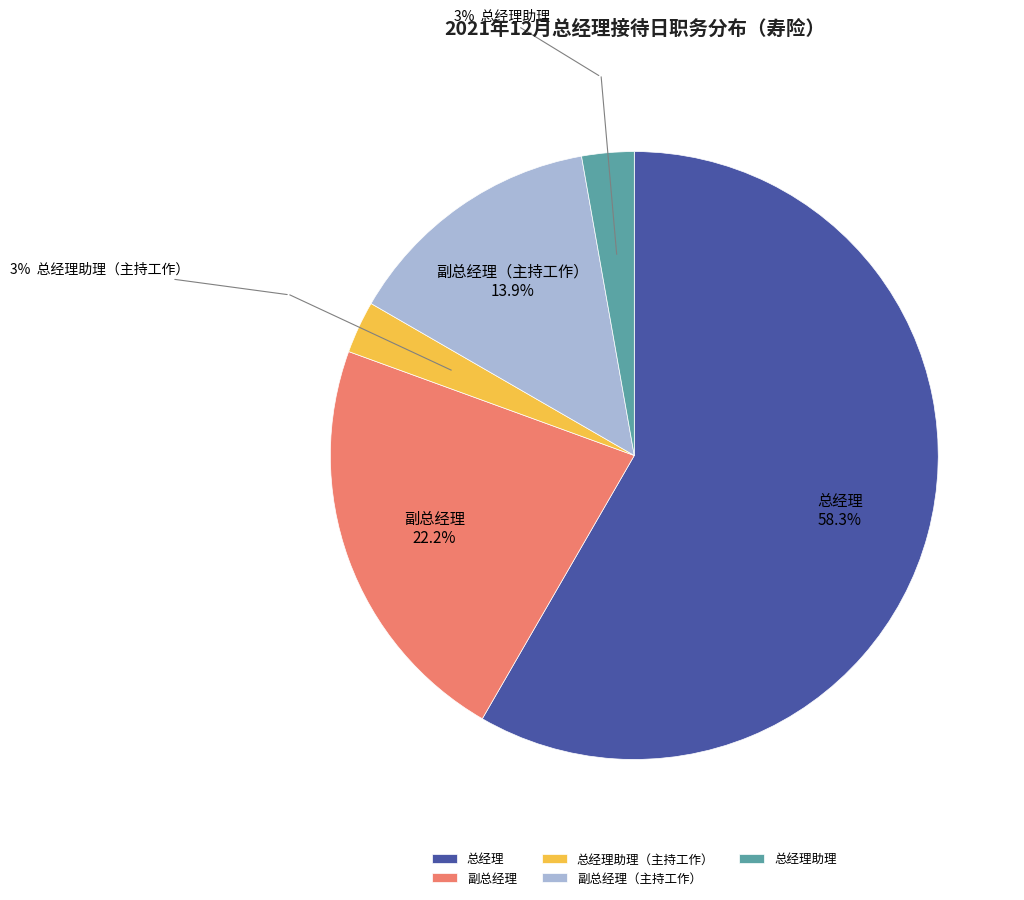

What percentage is NOT represented by 总经理助理（主持工作）?

97.2%